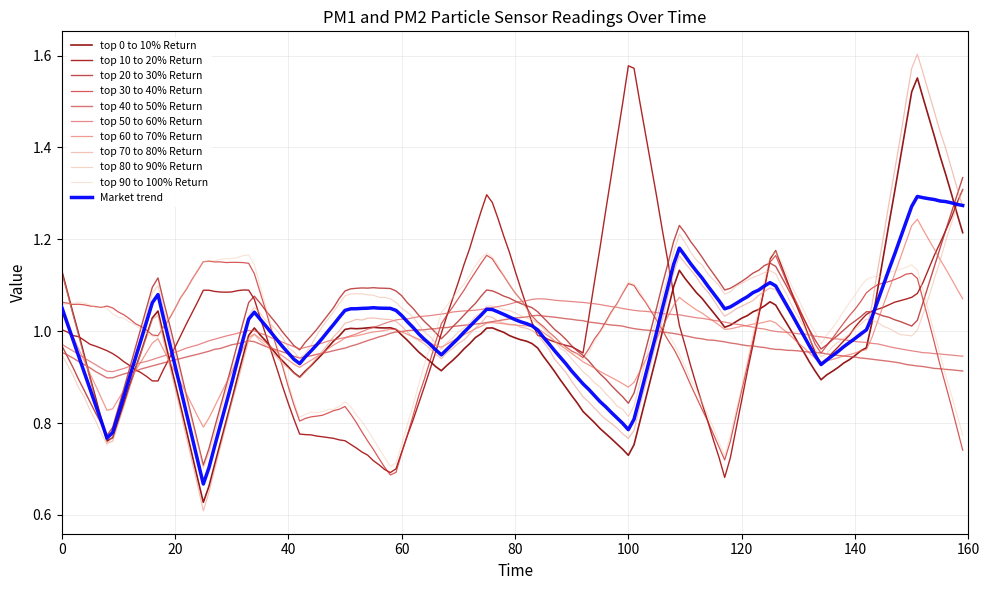

How many lines are shown in the chart?

11